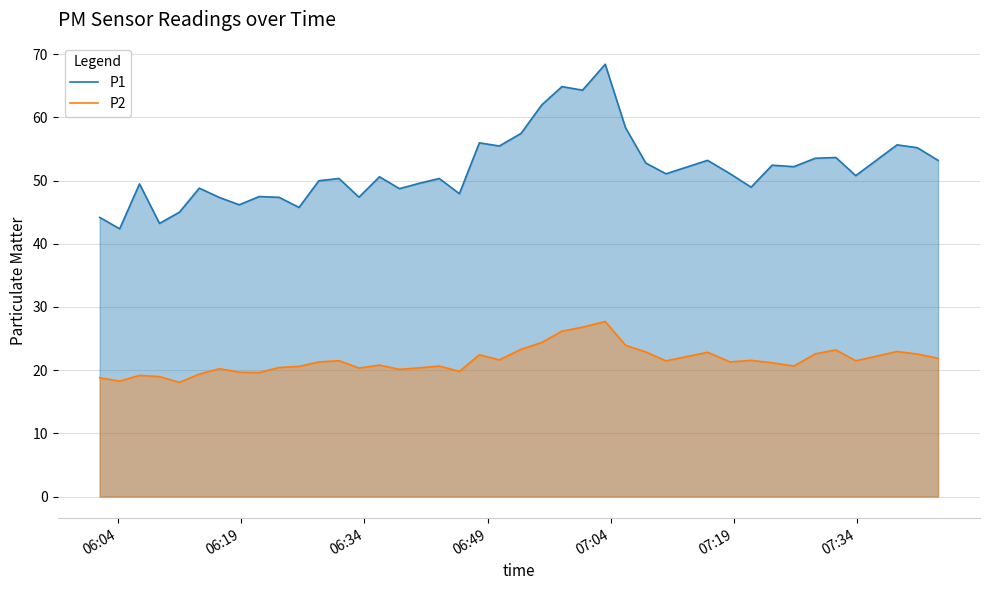

In P1, how many points are lower than both neighbors (excluding endpoints)?

13